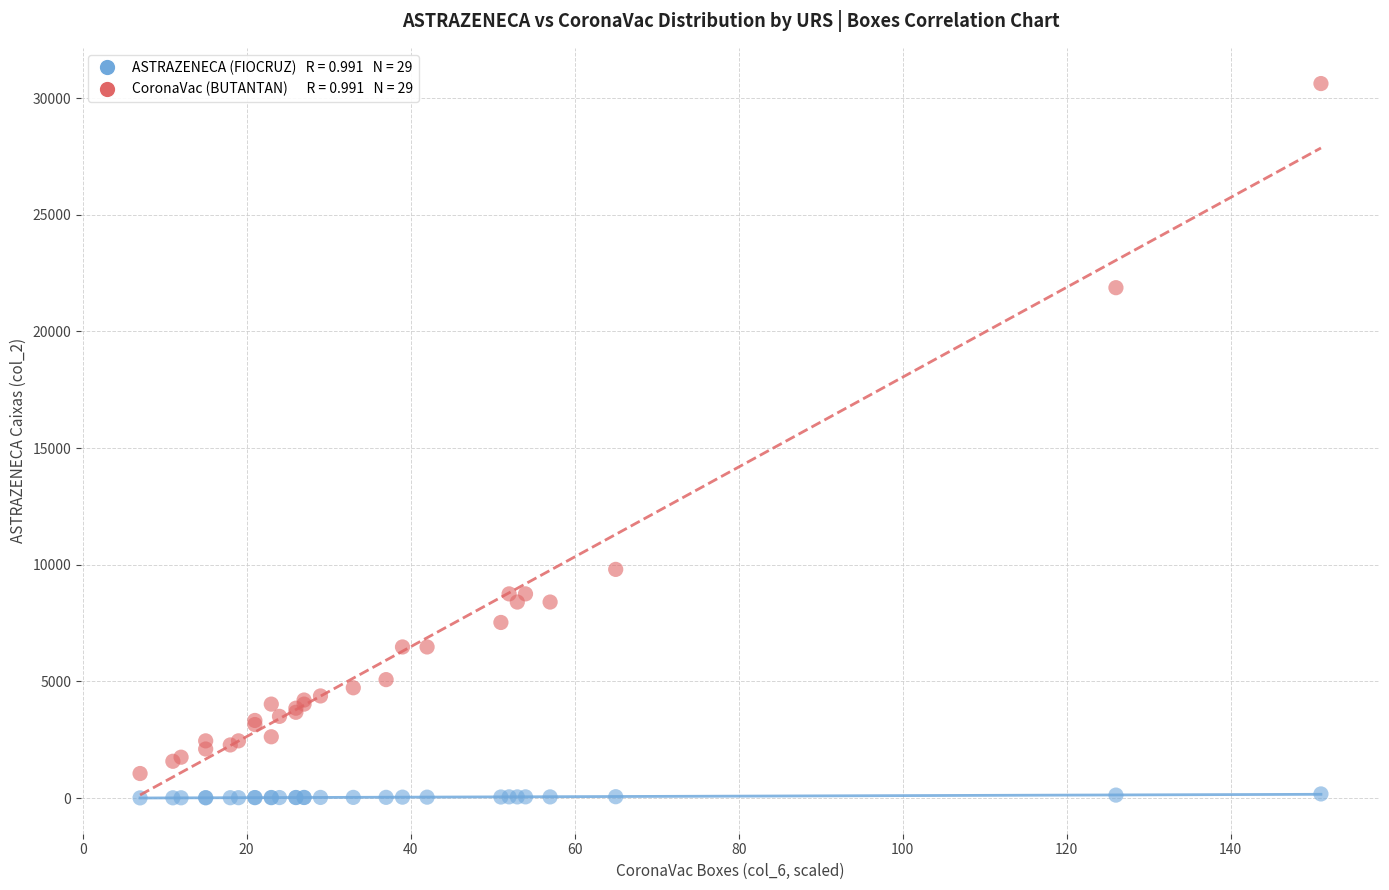

Across all series, what Y value is closest to 15315?

9800